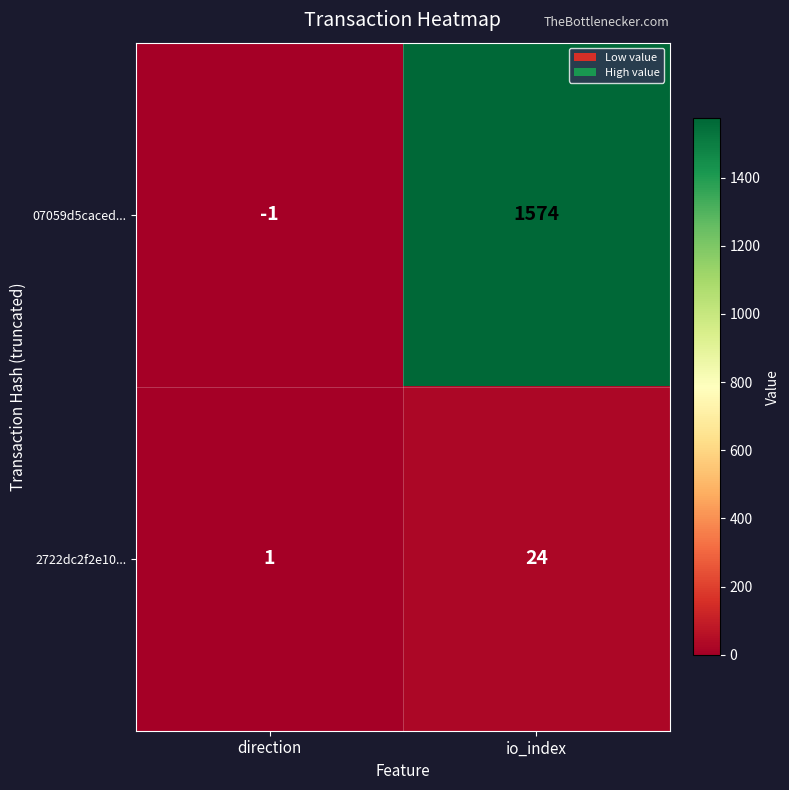

What is the sum of all 2722dc2f2e10... values?

25